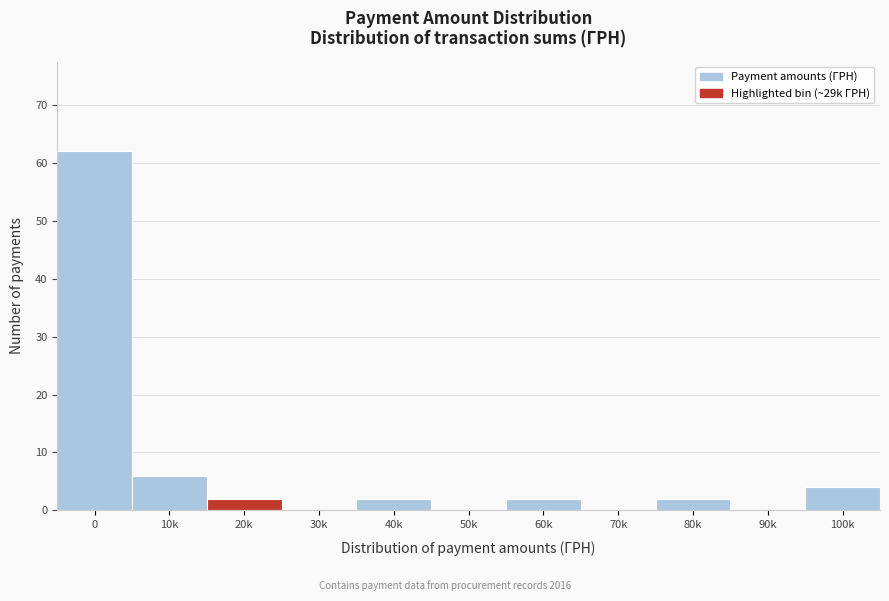

Reading right to left, what are all the values shown in this chart?

100k=4	90k=0	80k=2	70k=0	60k=2	50k=0	40k=2	30k=0	20k=2	10k=6	0=62